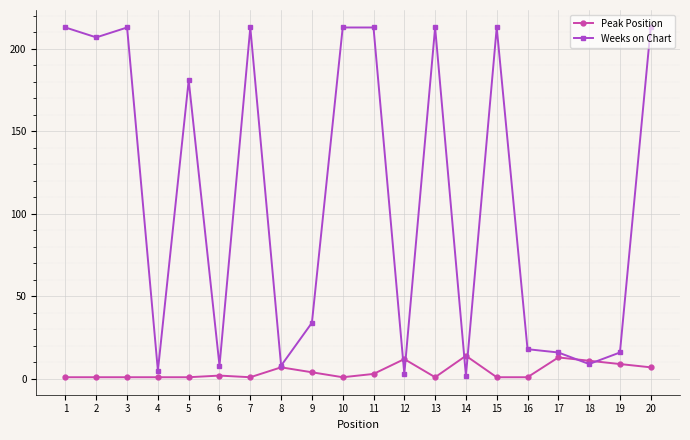

True or false: Peak Position has more than 2 points higher than both neighbors.

True